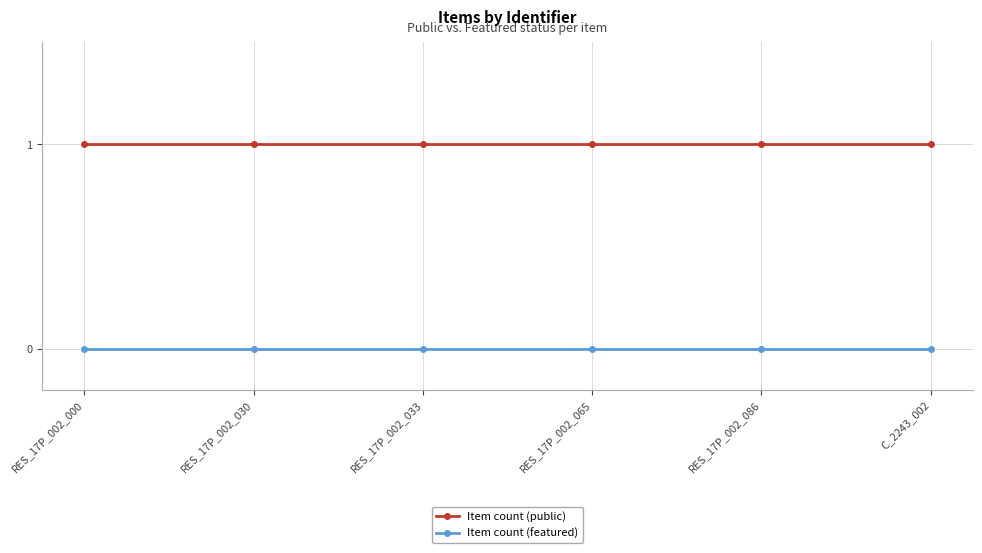

What is the label of the 3rd point from the right?

RES_17P_002_065